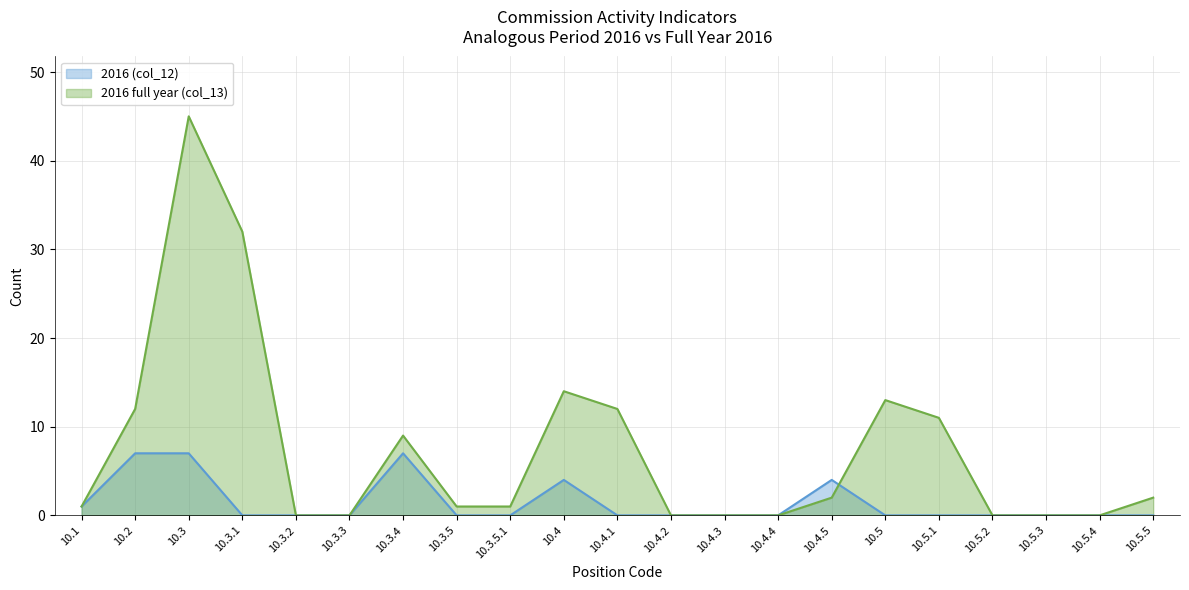

Is the value of 2016 full year (col_13) at 10.3.1 greater than the value of 2016 (col_12) at 10.4.3?

Yes